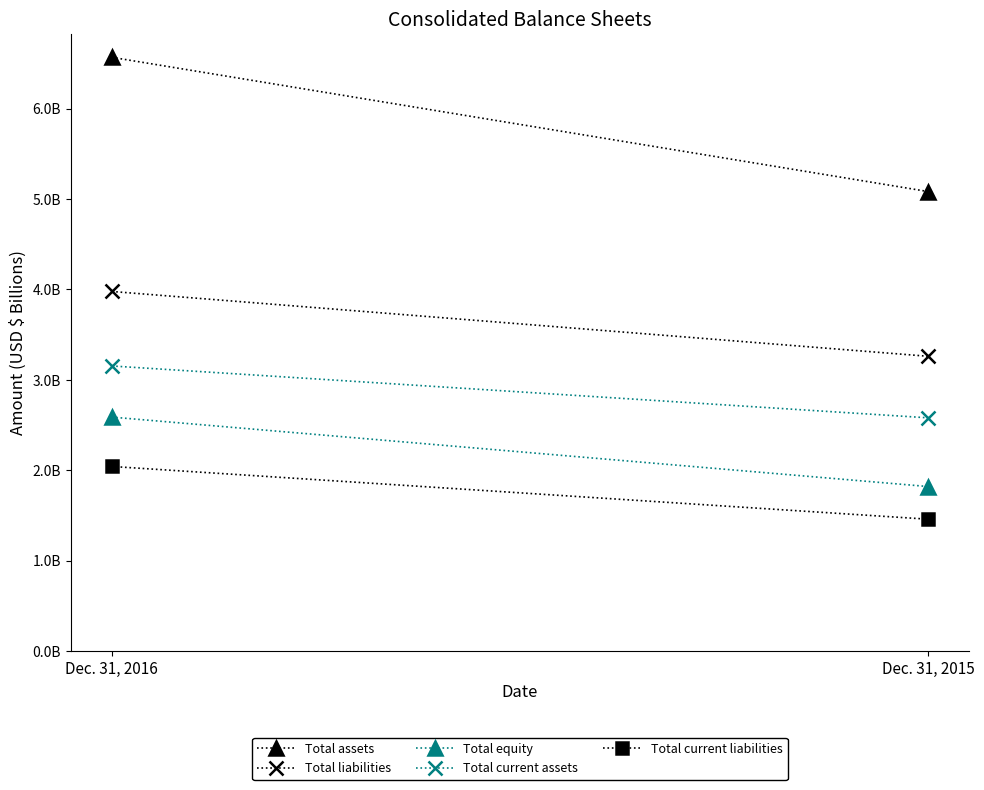

What is the difference between the highest and lowest values at Dec. 31, 2016?

4.5